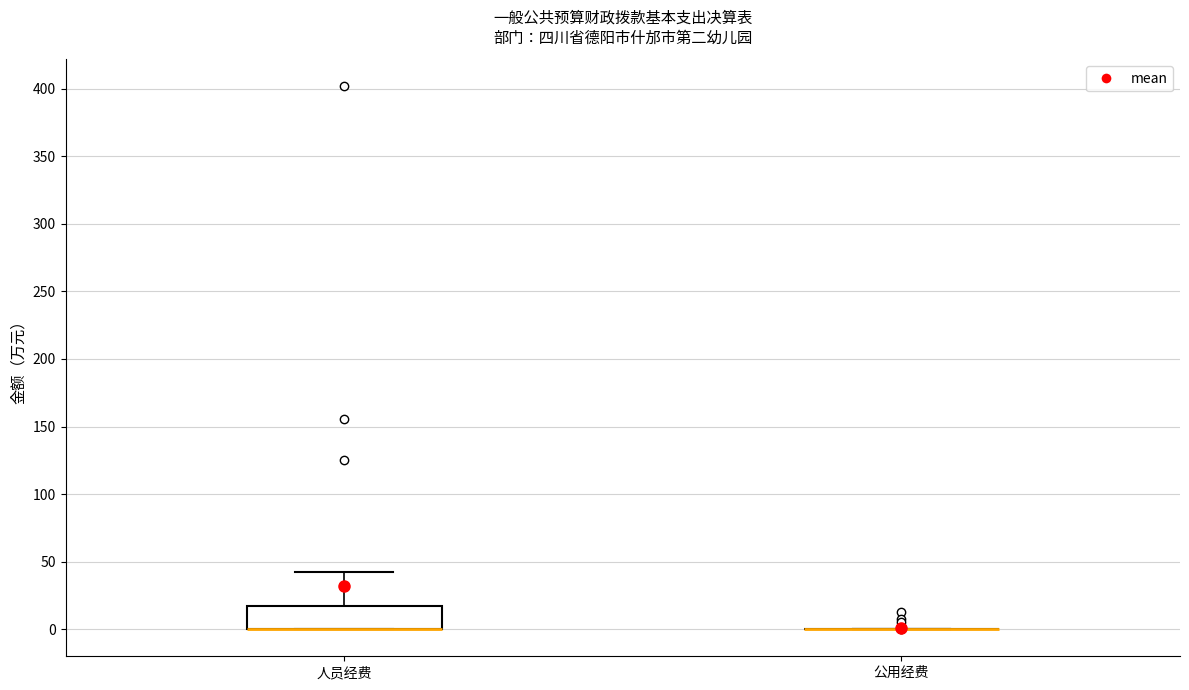

Which box is the tallest, from its lower edge to its upper edge?

人员经费